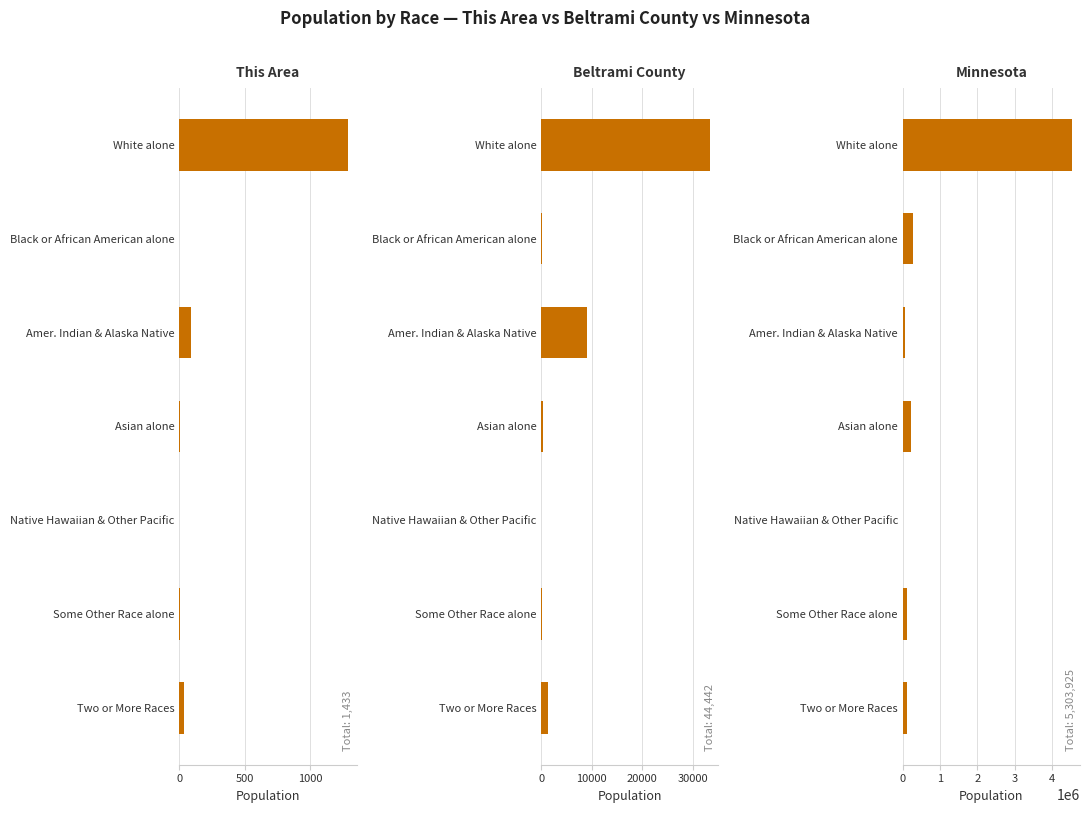

How many positive values does the This Area series have?

5